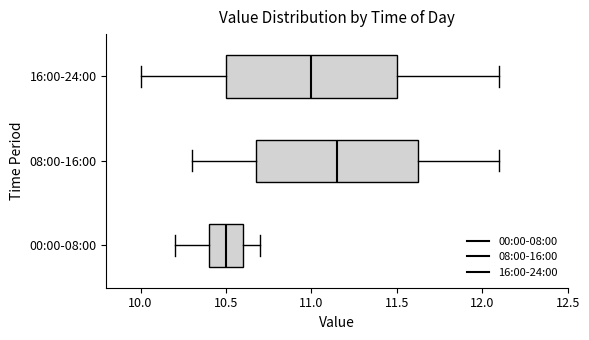

Reading bottom to top, read every box against the x-axis: the position of its median line, the range the box covers, and the ends of its whiskers. The values are not printed on the chart, so give them approximately, as read against the axis.

00:00-08:00: median 10.50, box 10.40 to 10.60, whiskers 10.20 to 10.70
08:00-16:00: median 11.15, box 10.70 to 11.65, whiskers 10.30 to 12.10
16:00-24:00: median 11.00, box 10.50 to 11.50, whiskers 10.00 to 12.10